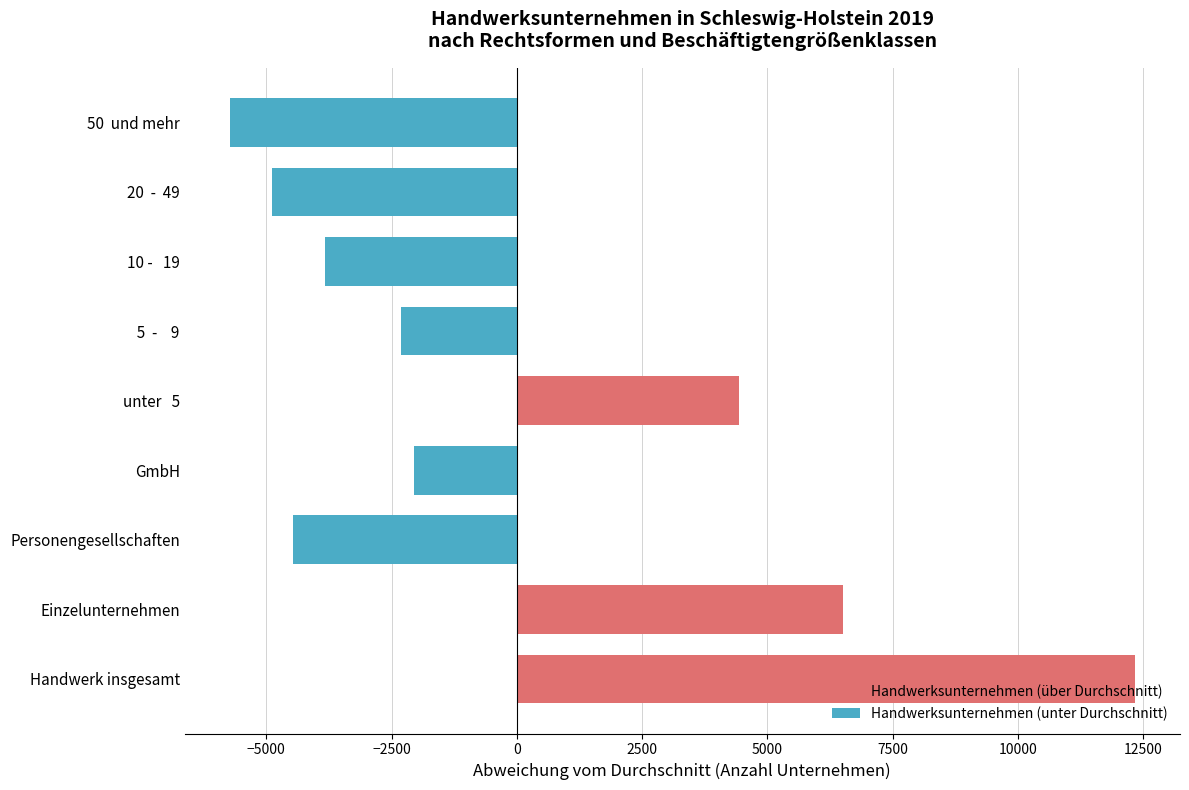

List the labels in order of value, smallest first.

50  und mehr, 20  -  49, Personengesellschaften, 10 -   19,   5  -    9, GmbH, unter   5, Einzelunternehmen, Handwerk insgesamt